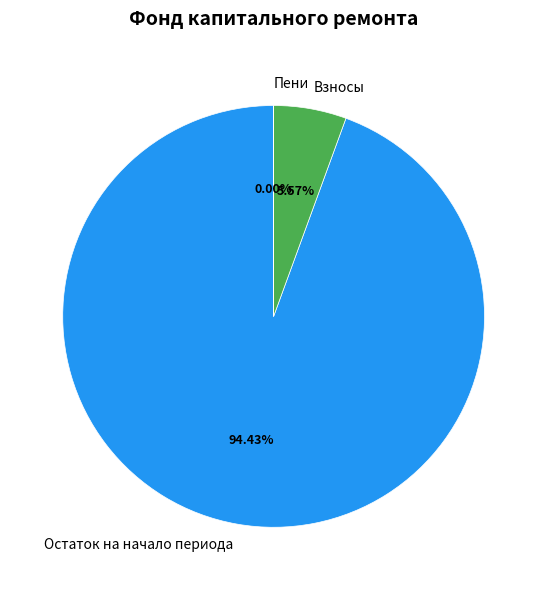

Do Остаток на начало периода and Взносы together represent more than half of the pie?

Yes